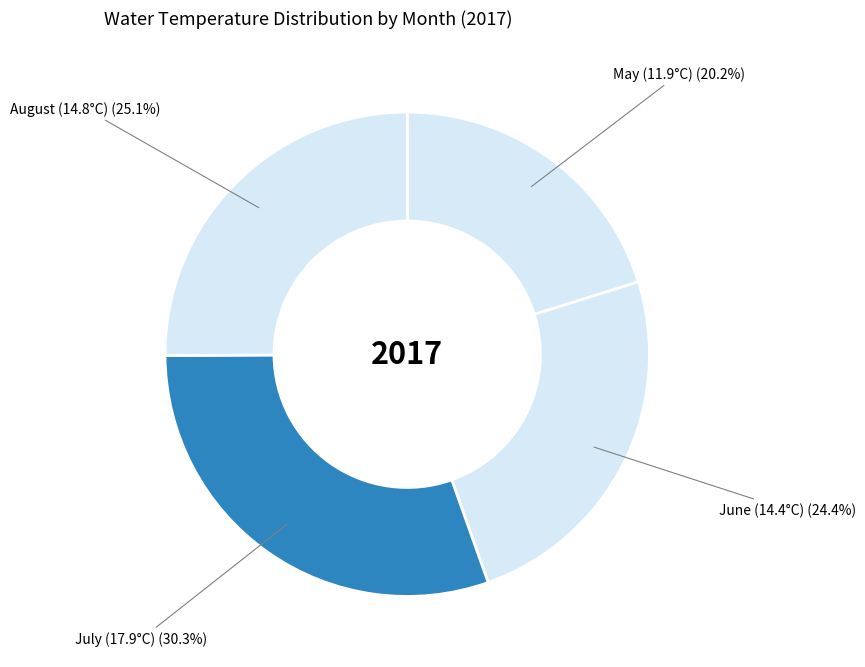

How many slices are in this pie chart?

4